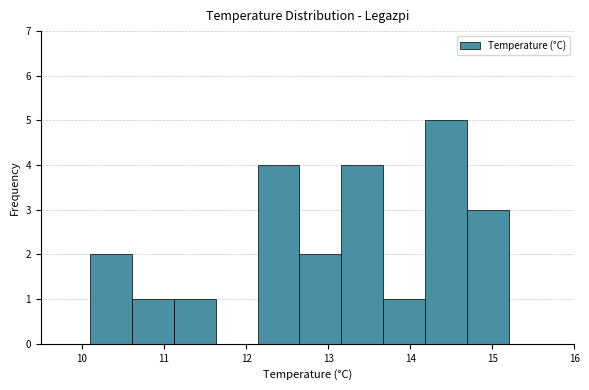

Reading left to right, transcribe this chart: for each bar, give the range it covers on the x-axis and its height. Neither the bar edges nor the heights are printed on the chart, so give them approximately, as read against the axes.

10.10 to 10.61: 2
10.61 to 11.12: 1
11.12 to 11.63: 1
11.63 to 12.14: 0
12.14 to 12.65: 4
12.65 to 13.16: 2
13.16 to 13.67: 4
13.67 to 14.18: 1
14.18 to 14.69: 5
14.69 to 15.20: 3